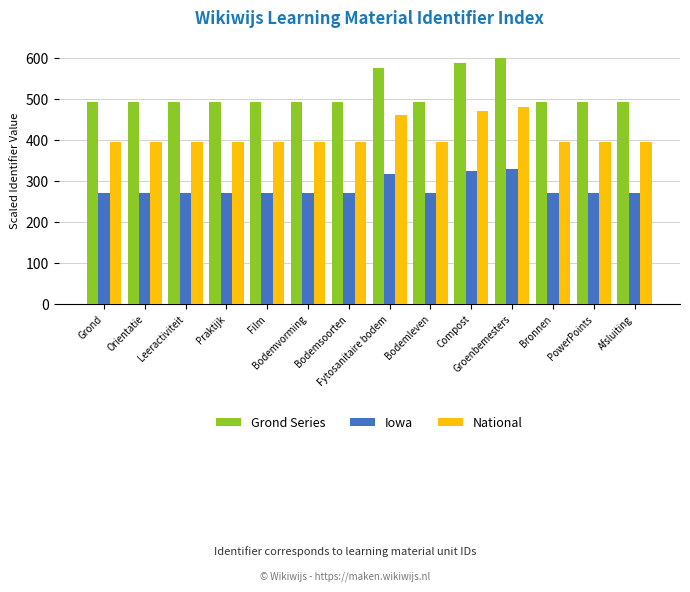

At which category is the sum across all series the highest?

Groenbemesters